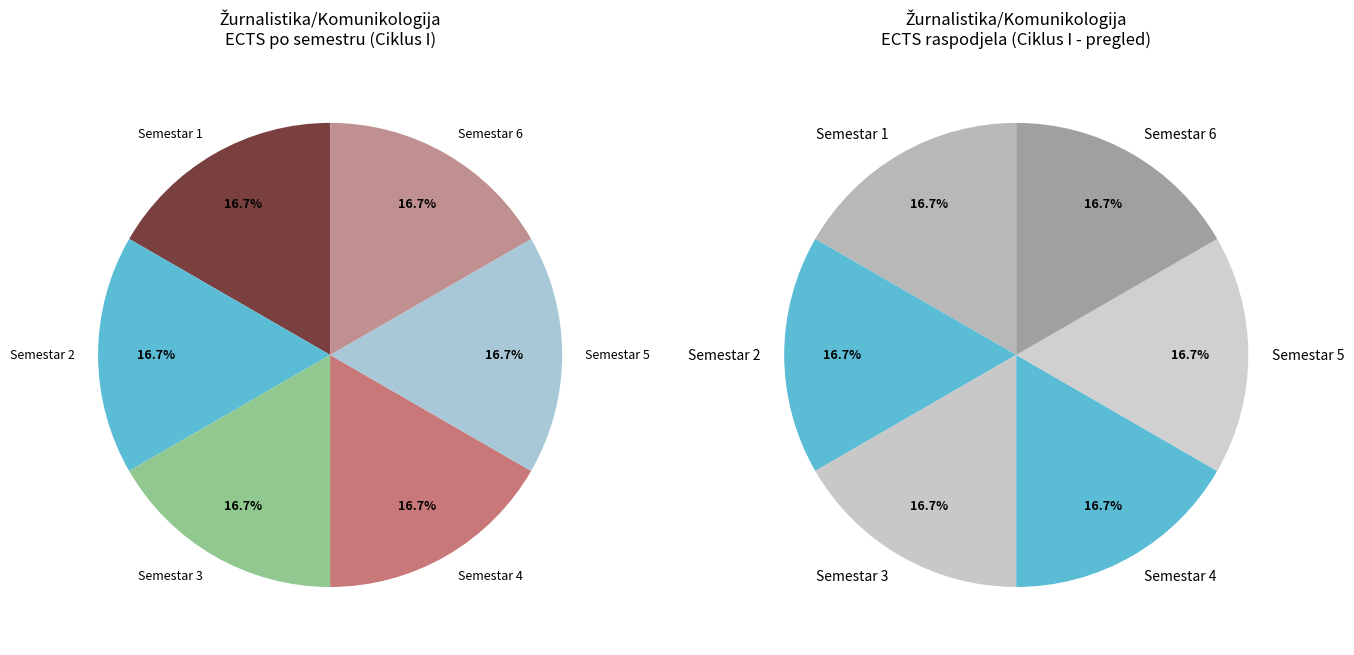

What percentage is the Semestar 3 slice, to the nearest percent?

17%